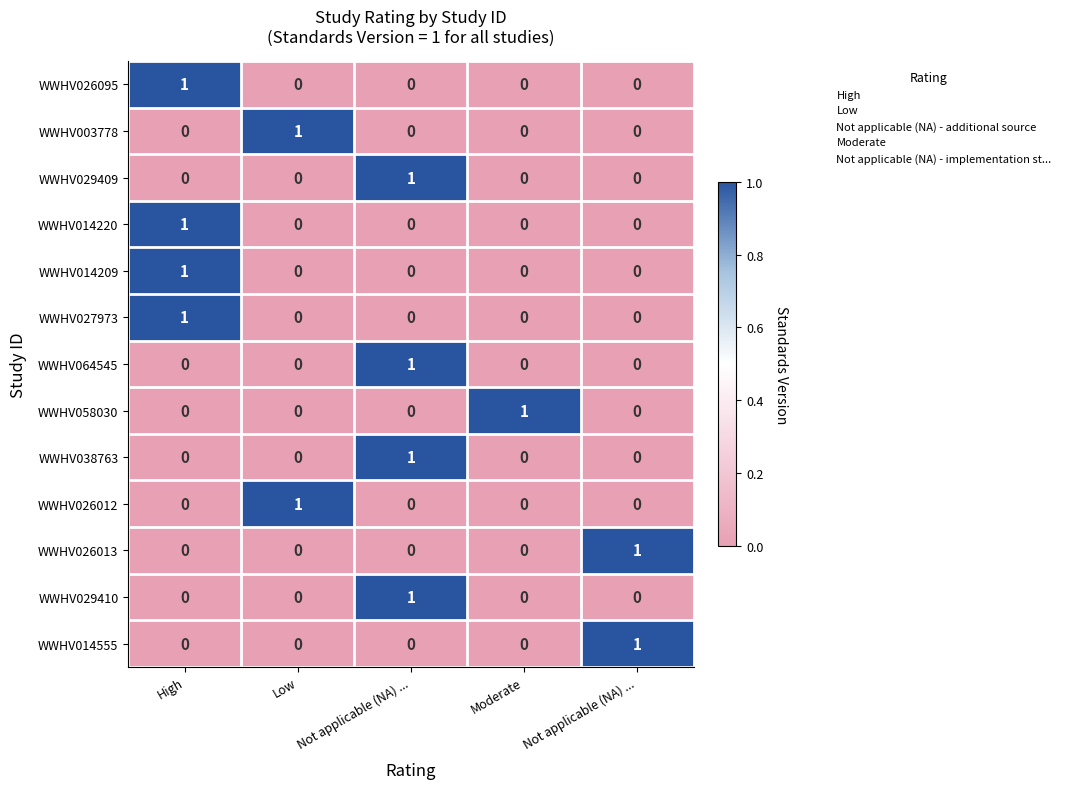

Count the number of categories in the chart.

5